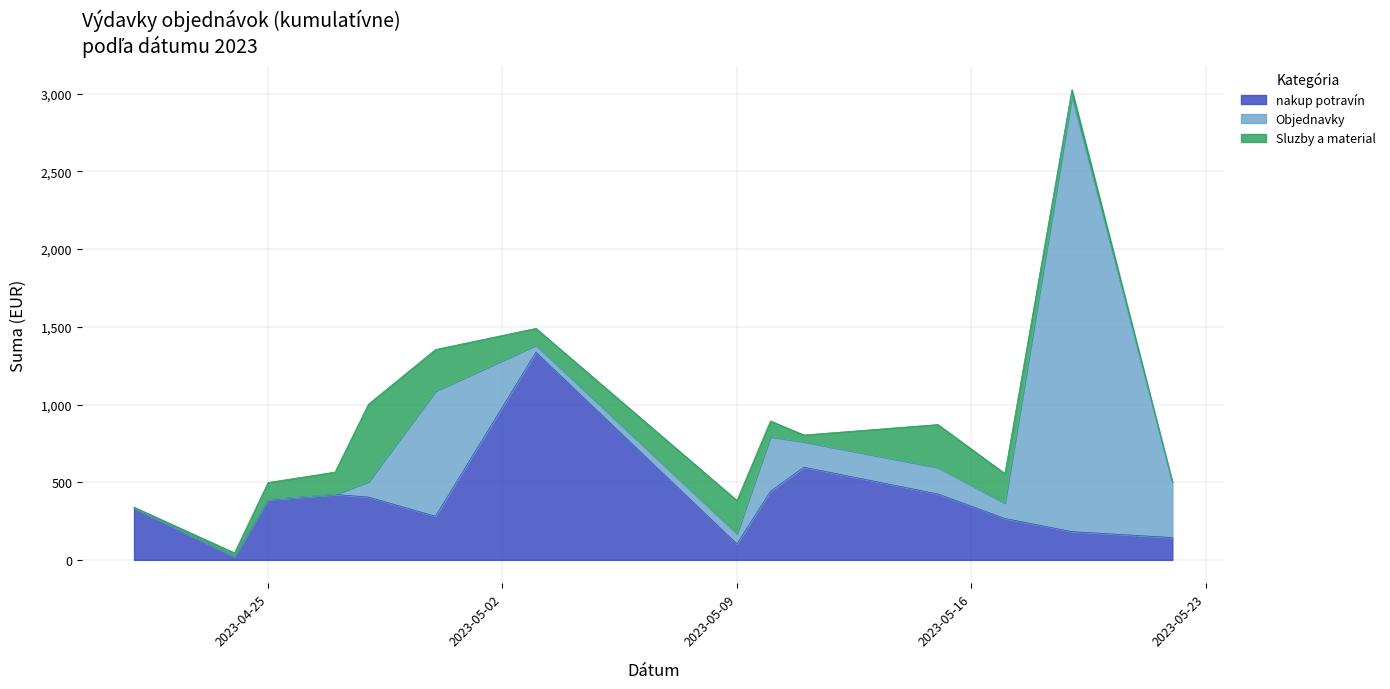

Reading left to right, transcribe all the data shown in this chart.

nakup potravín: 2023-04-21=334.2	2023-04-24=21.6	2023-04-25=388.2	2023-04-27=420.9	2023-04-28=404.3	2023-04-30=280.6	2023-05-03=1336.2	2023-05-09=102.5	2023-05-10=441.1	2023-05-11=596.8	2023-05-15=424.3	2023-05-17=266.5	2023-05-19=182.0	2023-05-22=143.7
Objednavky: 2023-04-21=0.0	2023-04-24=0.0	2023-04-25=0.0	2023-04-27=0.0	2023-04-28=98.4	2023-04-30=805.0	2023-05-03=44.5	2023-05-09=66.0	2023-05-10=351.0	2023-05-11=162.5	2023-05-15=170.0	2023-05-17=98.3	2023-05-19=2800.0	2023-05-22=357.0
Sluzby a material: 2023-04-21=5.0	2023-04-24=23.8	2023-04-25=109.8	2023-04-27=143.9	2023-04-28=500.0	2023-04-30=268.3	2023-05-03=109.3	2023-05-09=213.9	2023-05-10=102.0	2023-05-11=44.7	2023-05-15=276.8	2023-05-17=190.7	2023-05-19=44.7	2023-05-22=0.0